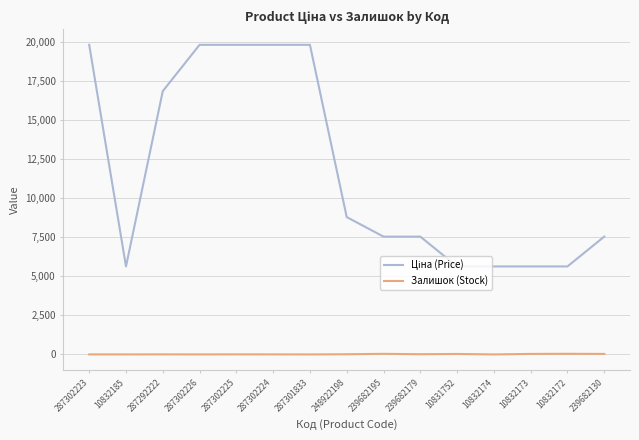

True or false: Залишок (Stock) has a value of 1.0 at 10832185.

True